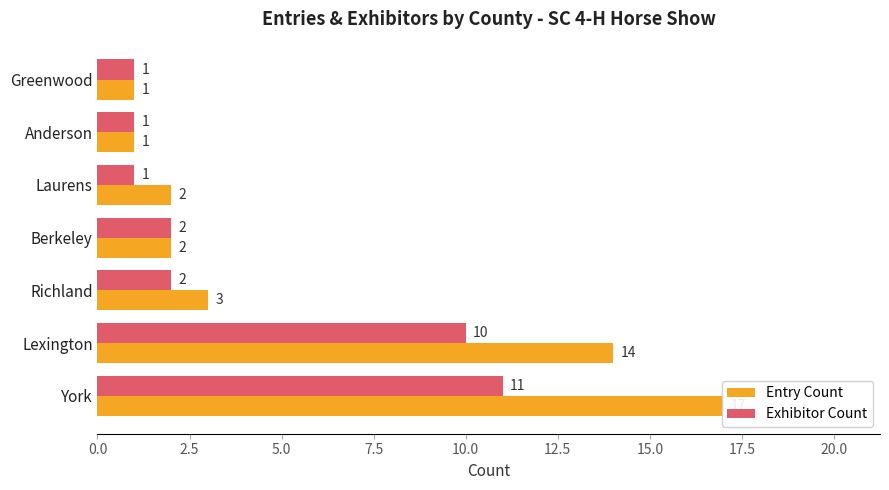

What is the total value across all series at 15.0?

2